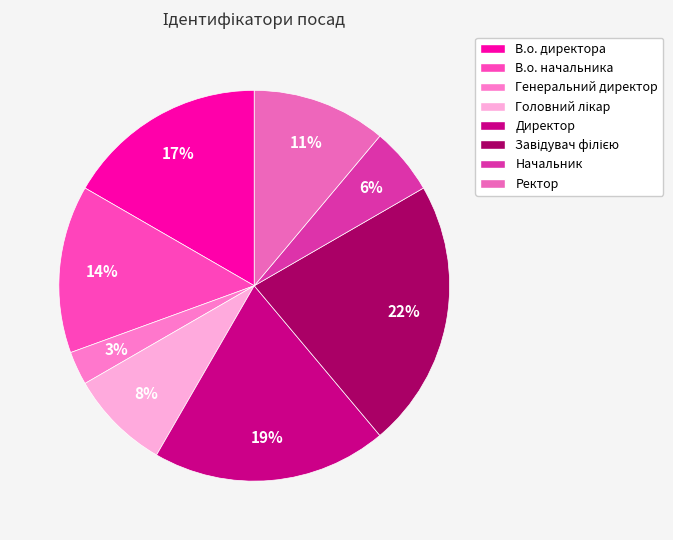

Does Генеральний директор represent more than half of the total?

No